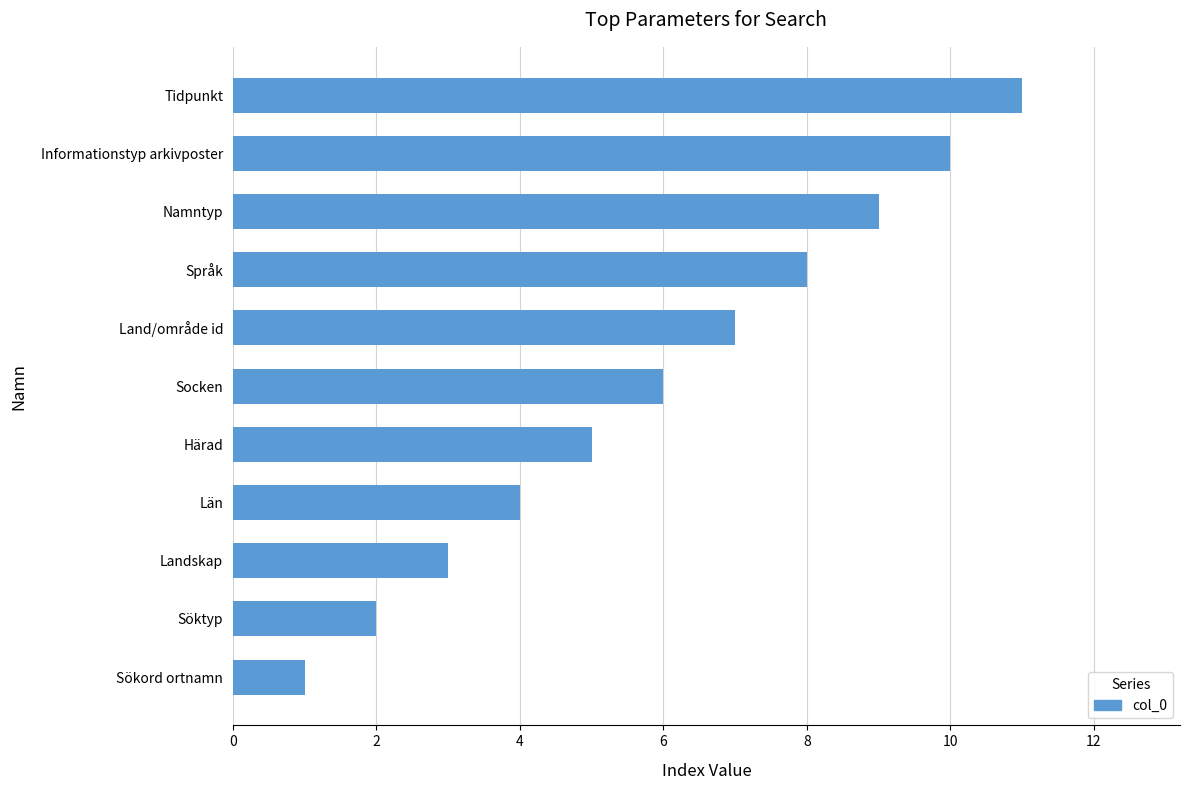

What is the difference between the maximum and minimum values?

10